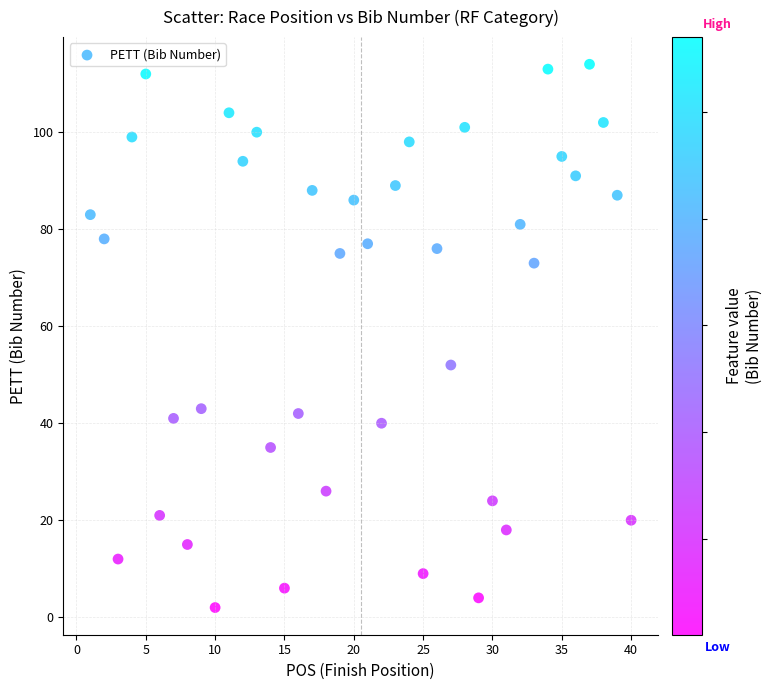

What Y value in the scatter plot is closest to 58?

52